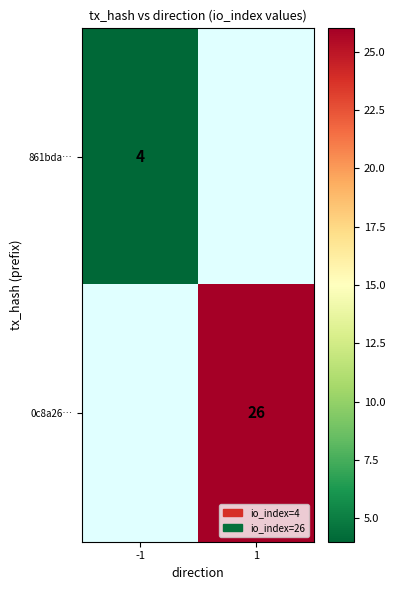

True or false: 861bda… has a value of 7 at -1.

False